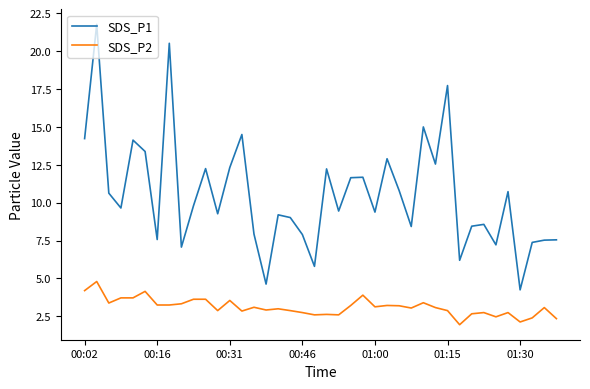

List the series in order of their peak value, lowest first.

SDS_P2, SDS_P1